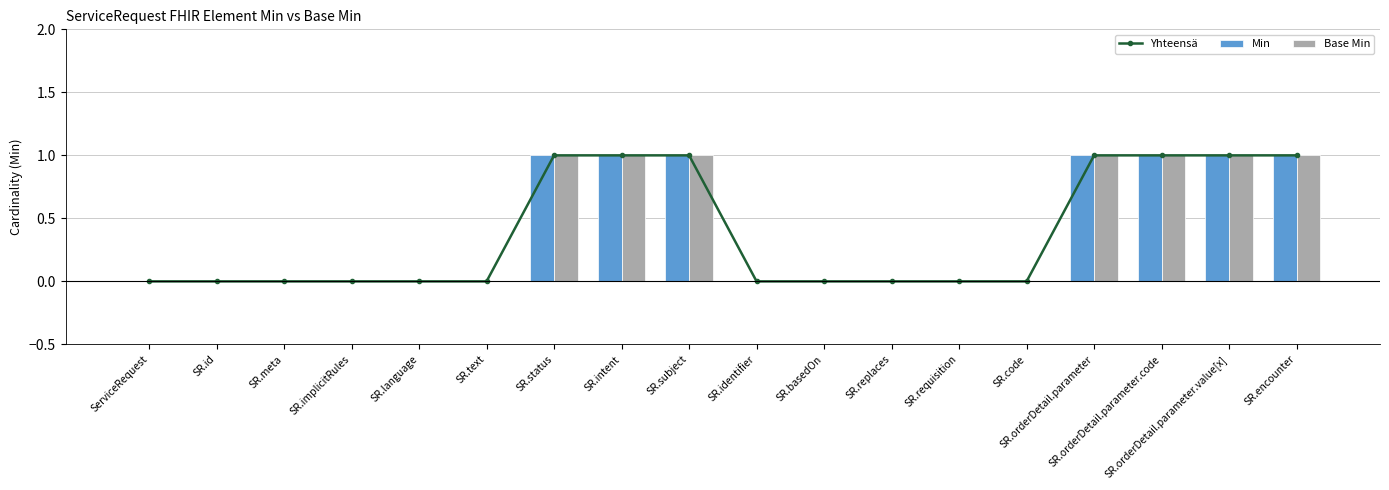

Are the bars horizontal?

No